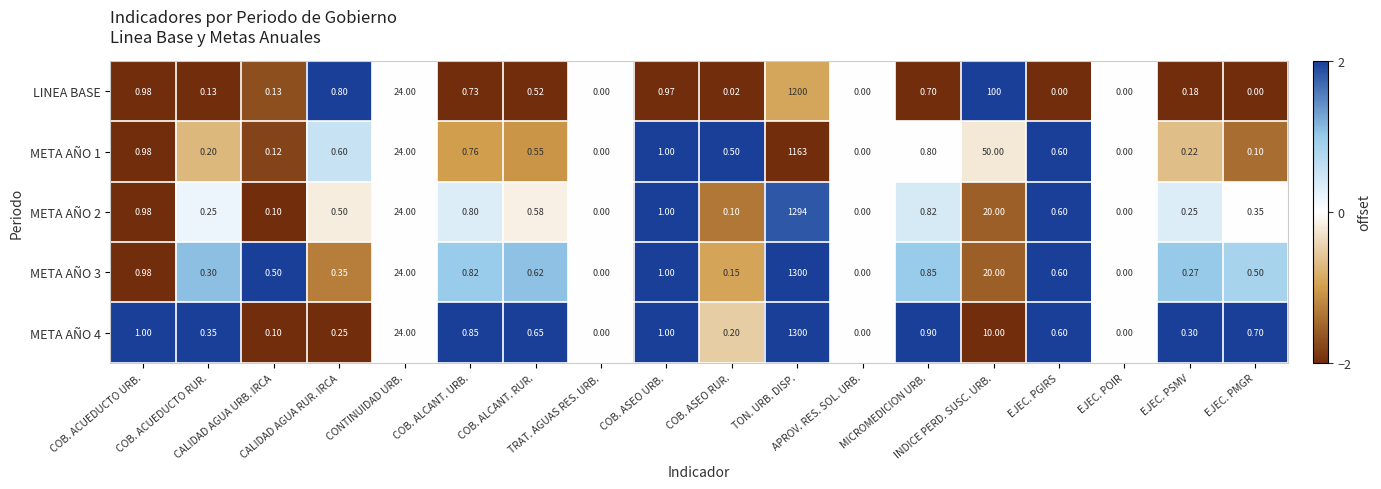

How many distinct data groups are displayed?

5